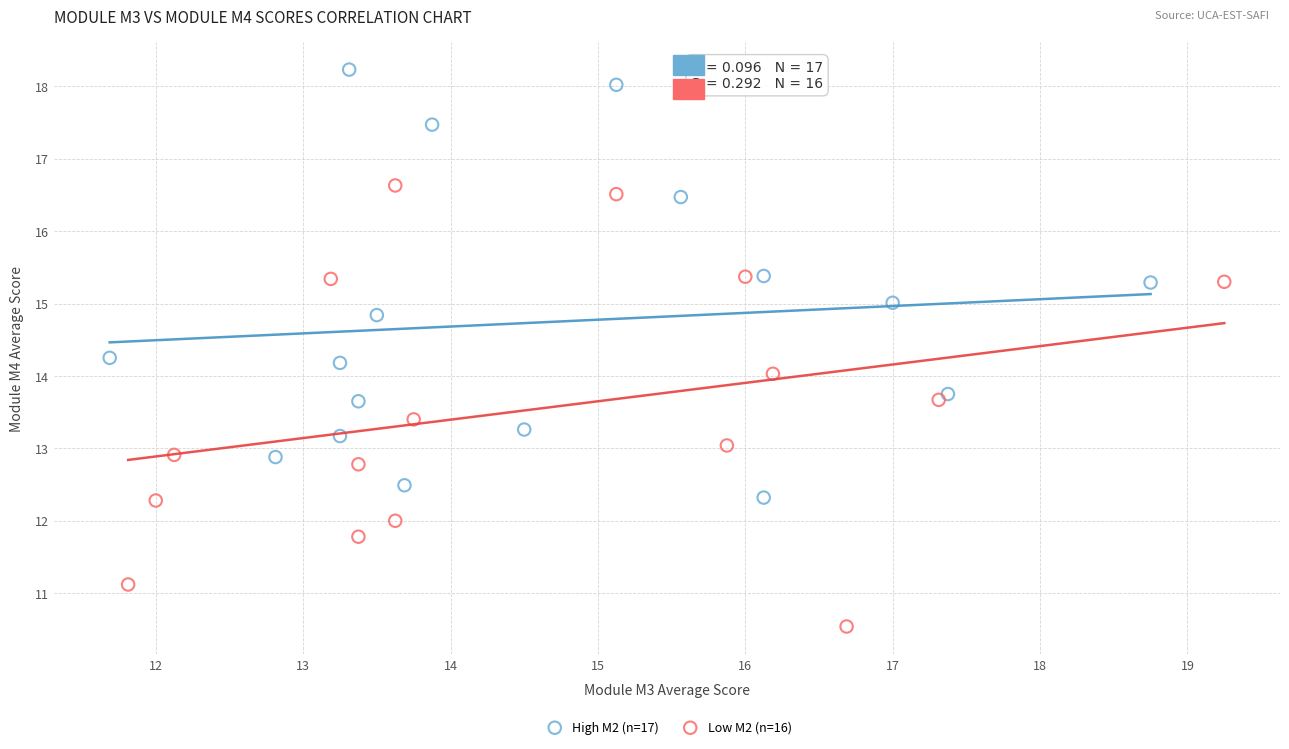

Which series reaches the maximum Y coordinate?

High M2 (n=17)